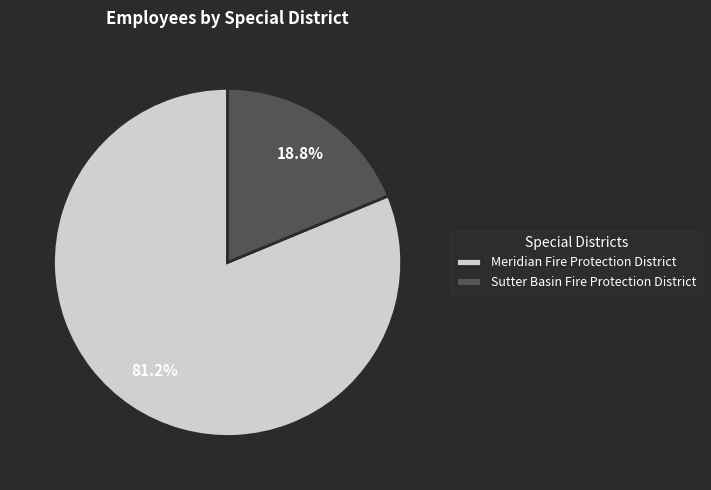

Is it true that Meridian Fire Protection District is 92% of the pie?

False